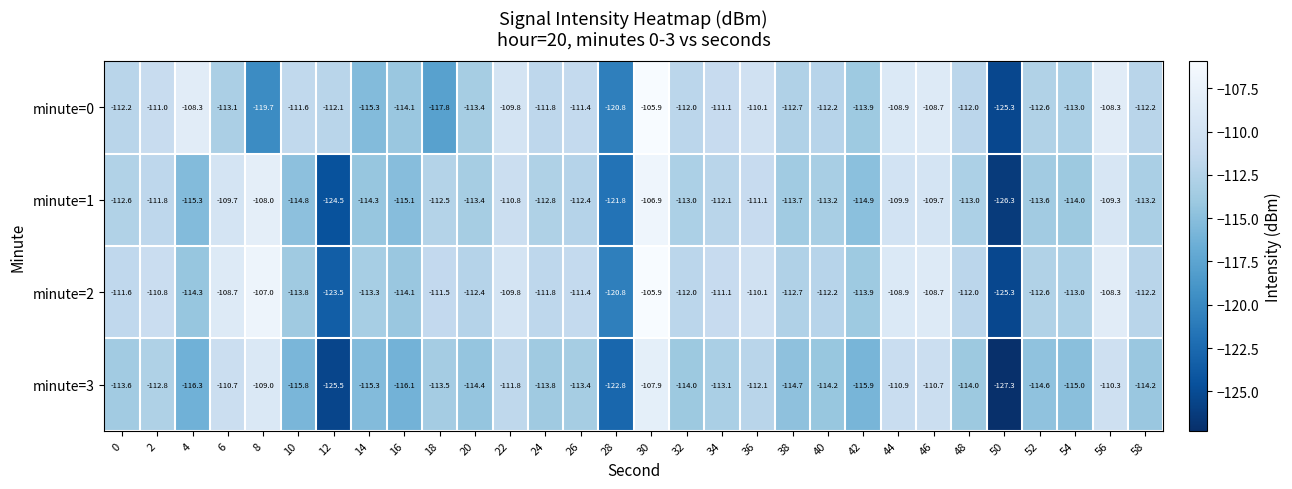

What is the sum of all minute=1 values?

-3403.7